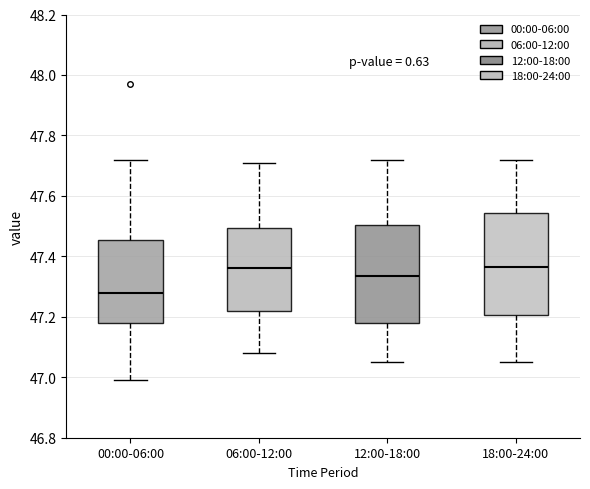

Reading left to right, transcribe this box plot: for each box, give where its median line is, the range the box spans, and where its two whiskers end, as read against the y-axis. The values are not printed on the chart, so give them approximately, as read against the axis.

00:00-06:00: median 47.28, box 47.18 to 47.46, whiskers 47.00 to 47.72
06:00-12:00: median 47.36, box 47.22 to 47.50, whiskers 47.08 to 47.72
12:00-18:00: median 47.34, box 47.18 to 47.50, whiskers 47.06 to 47.72
18:00-24:00: median 47.36, box 47.20 to 47.54, whiskers 47.06 to 47.72